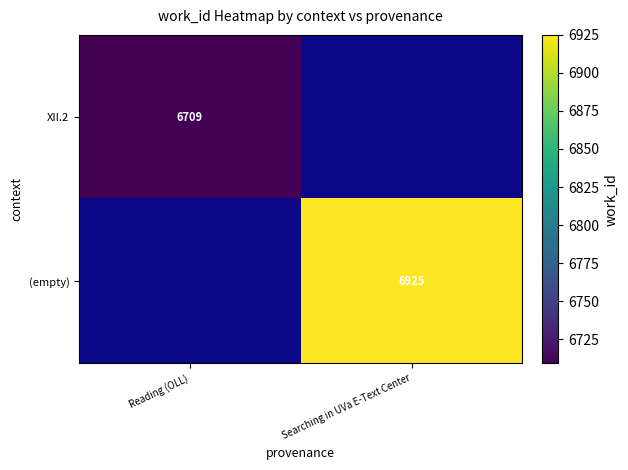

At how many categories does at least one series exceed 6861?

1